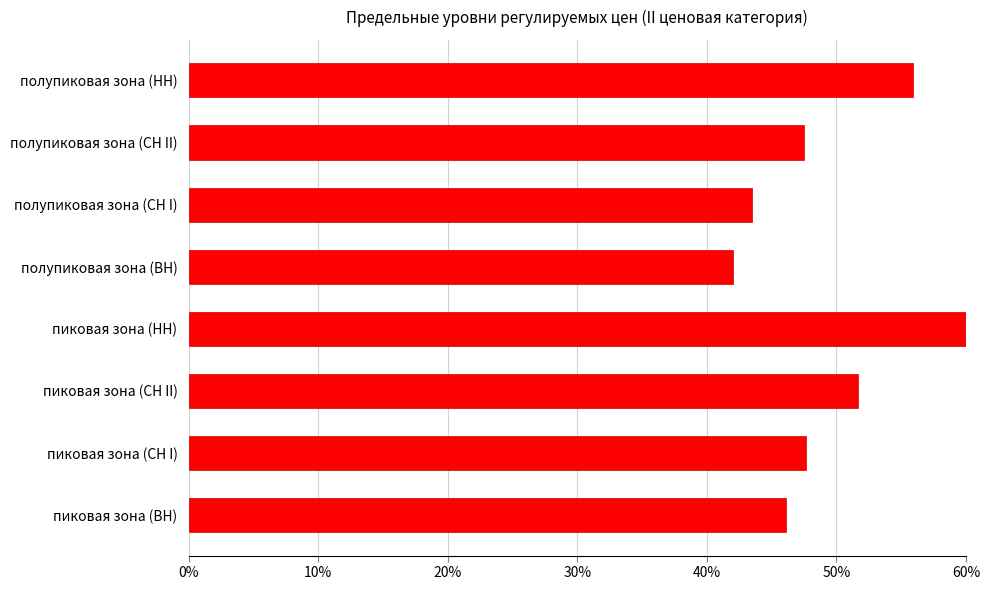

What is the difference between the maximum and minimum values?

18.0